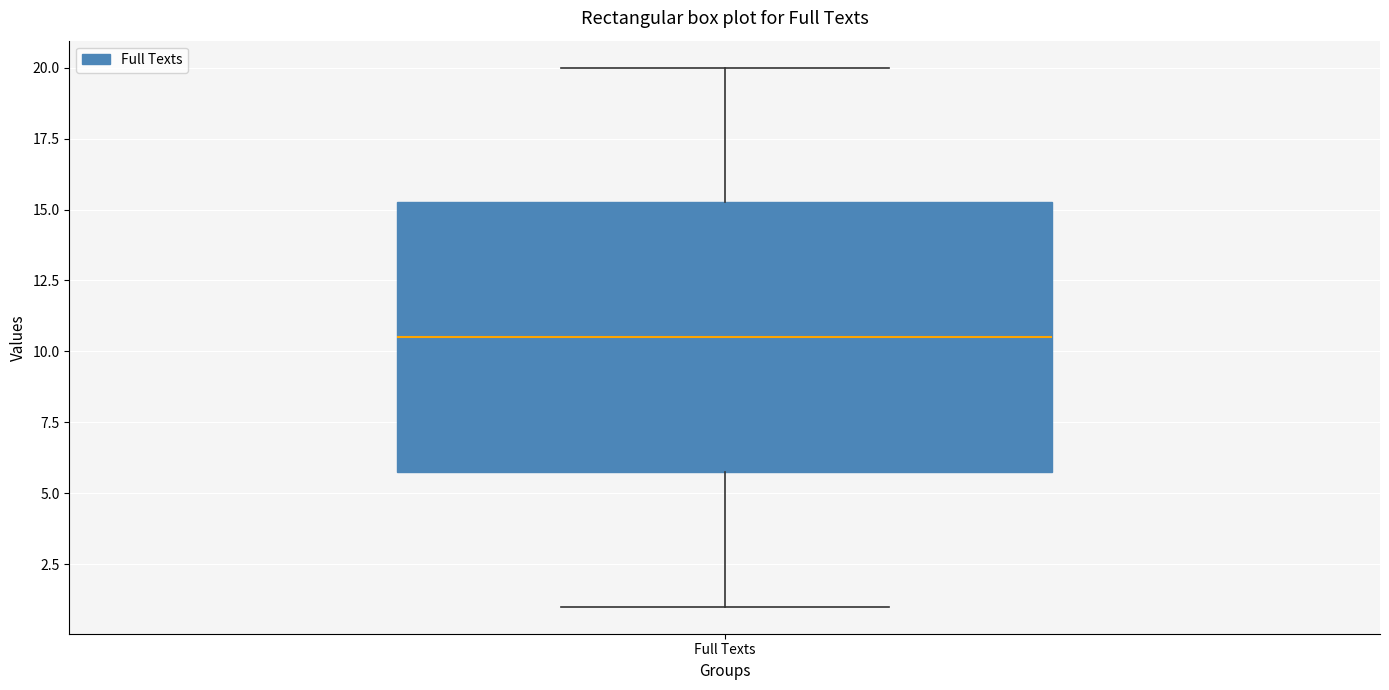

Transcribe this box plot: give where the median line is, the range the box spans, and where the two whiskers end, as read against the y-axis. The values are not printed on the chart, so give them approximately, as read against the axis.

median 10.5, box 6.0 to 15.5, whiskers 1.0 to 20.0